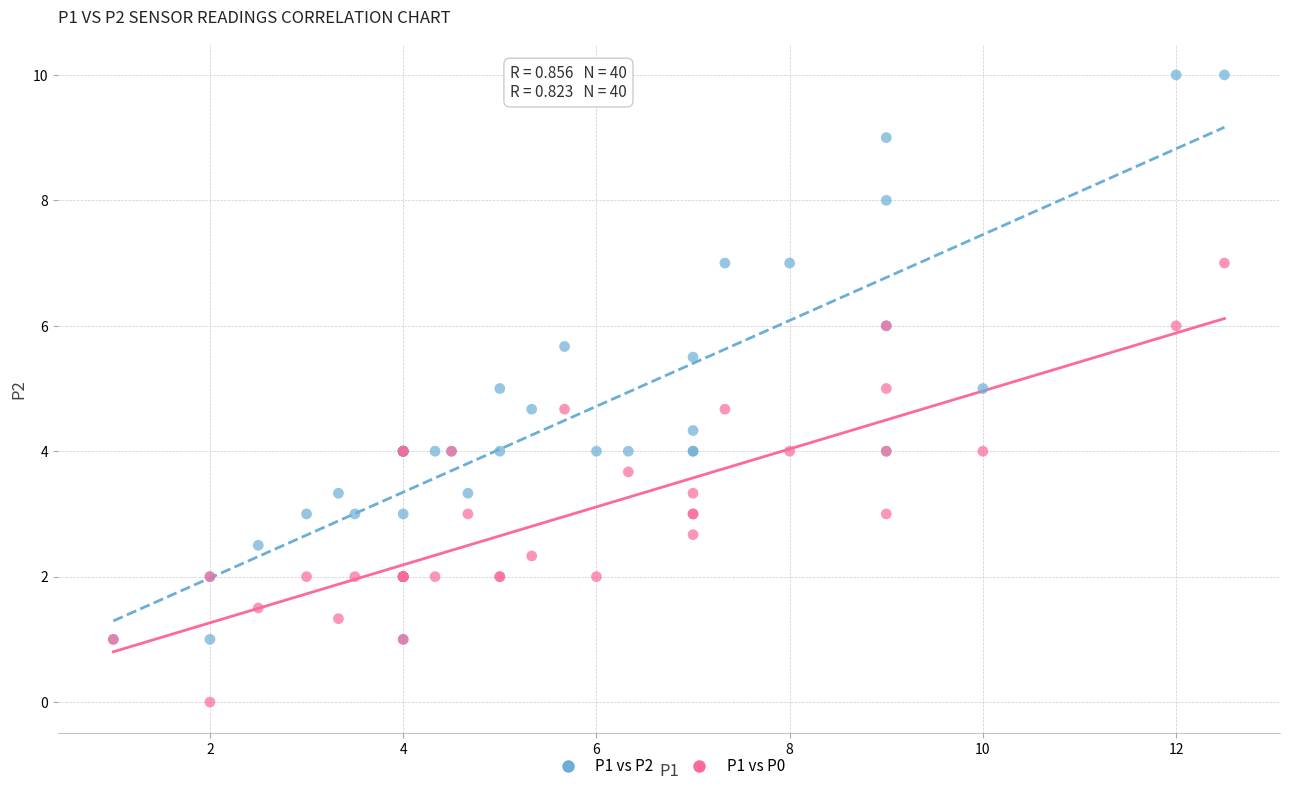

Which series has the widest spread of Y values?

P1 vs P2